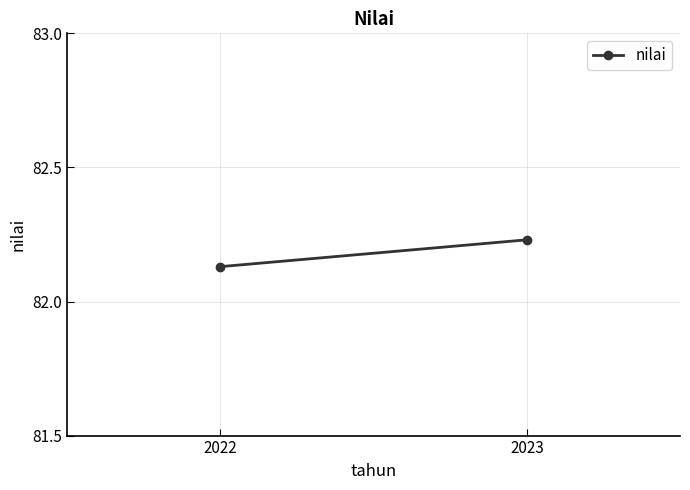

Which category has the lowest value across all series?

2022